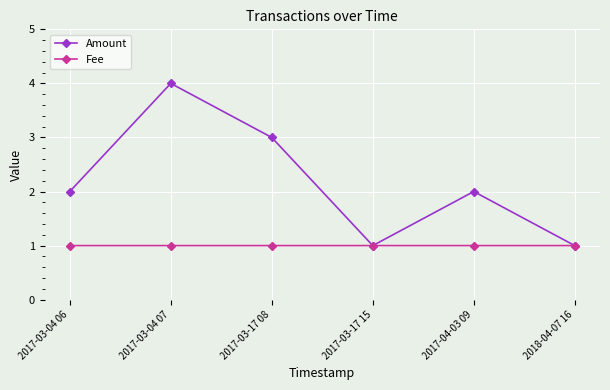

Which series has the largest range (max minus min)?

Amount